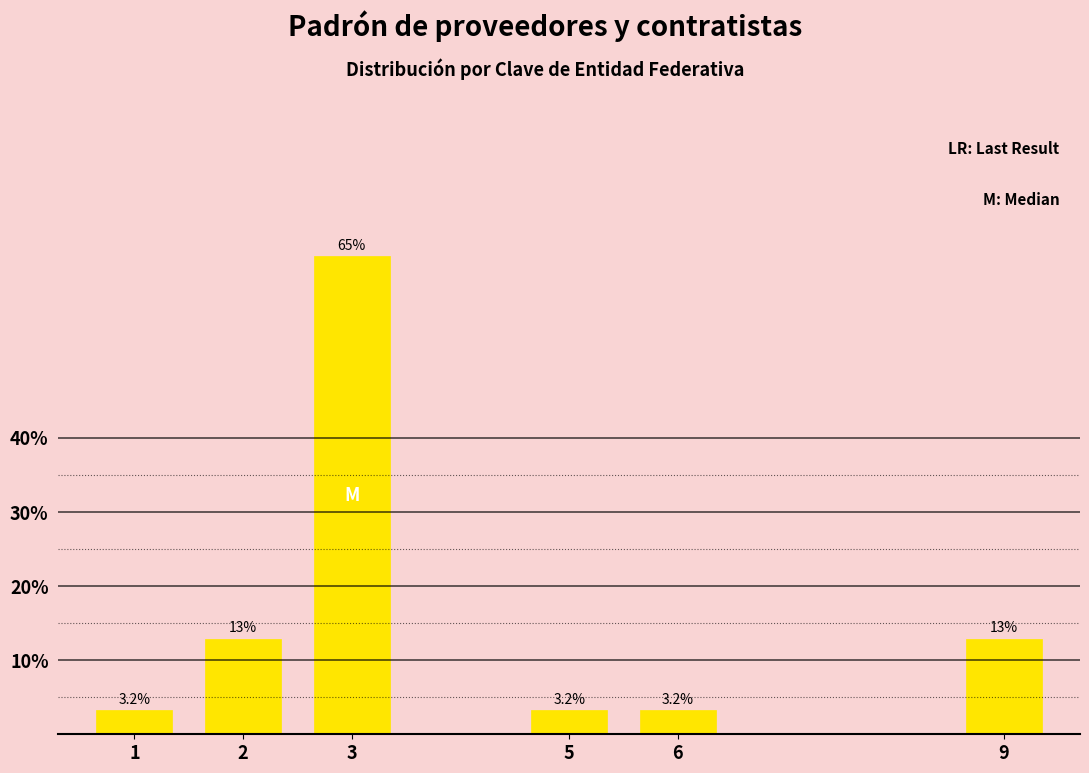

Reading left to right, list all the values displayed in this chart.

3.2	12.9	64.5	3.2	3.2	12.9